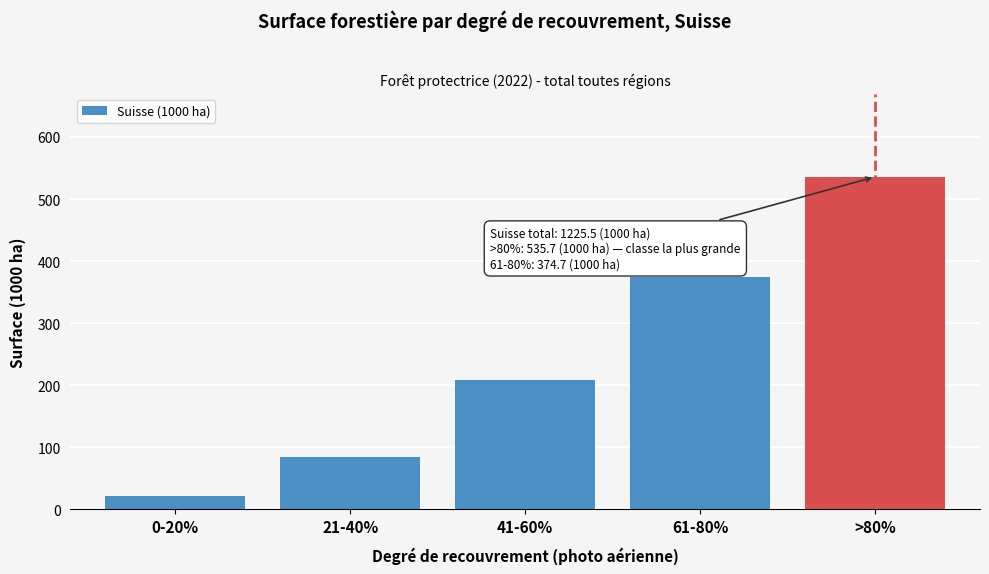

Reading left to right, extract all data points from this chart.

0-20%=22.1	21-40%=84.0	41-60%=209.0	61-80%=374.7	>80%=535.7